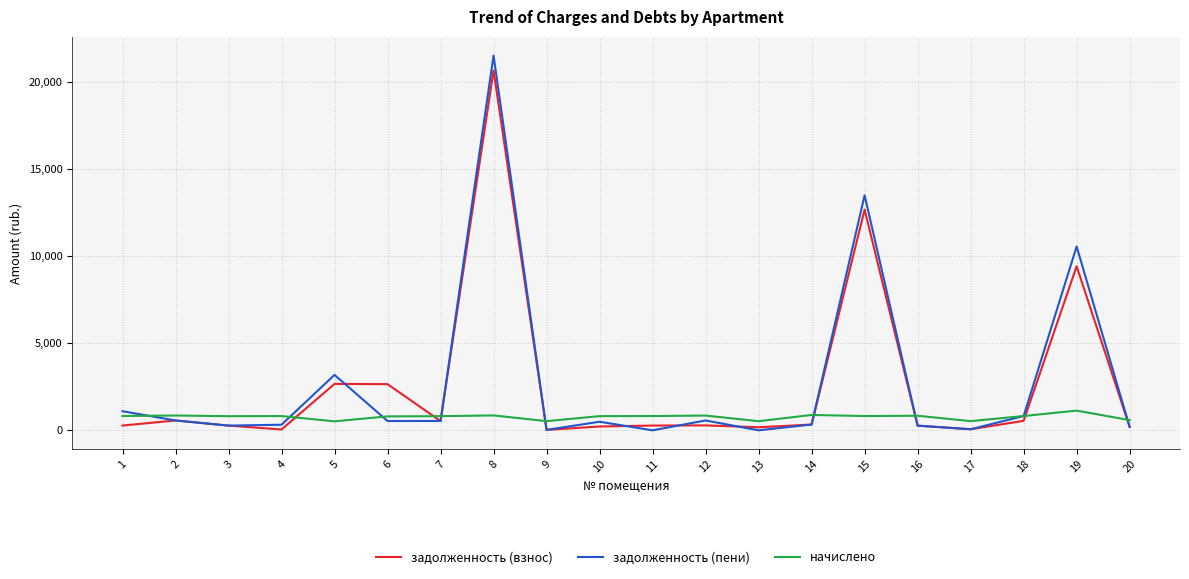

How many lines are shown in the chart?

3